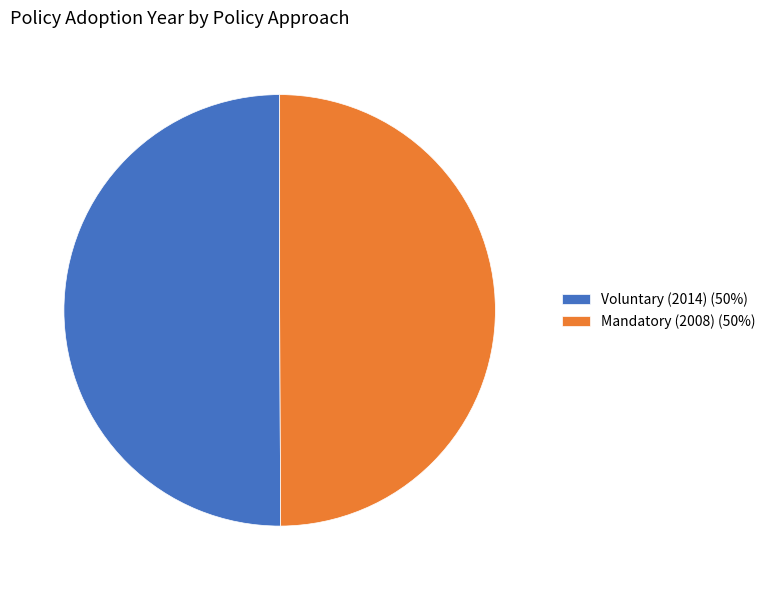

Combined, do Voluntary (2014) (50%) and Mandatory (2008) (50%) account for over 50%?

Yes